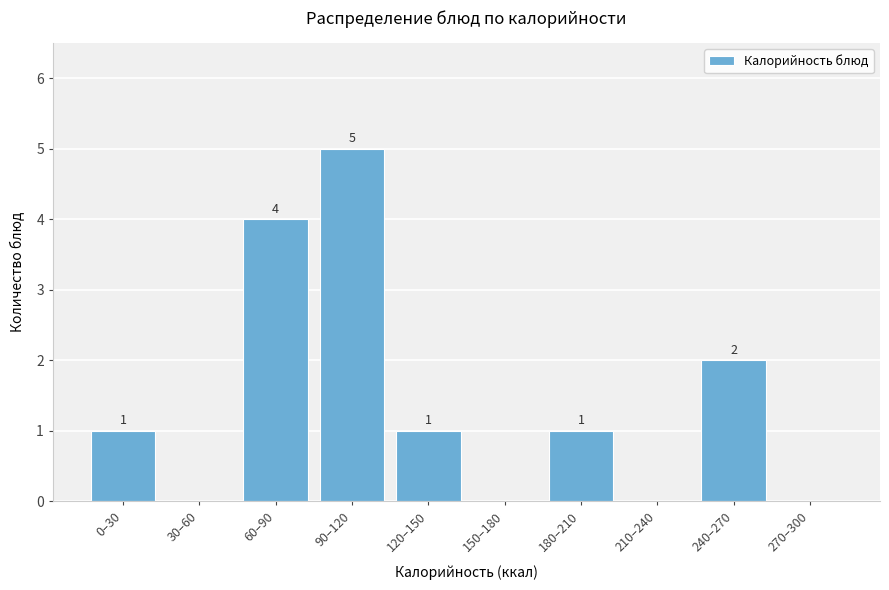

Reading left to right, extract all data points from this chart.

0–30=1	30–60=0	60–90=4	90–120=5	120–150=1	150–180=0	180–210=1	210–240=0	240–270=2	270–300=0